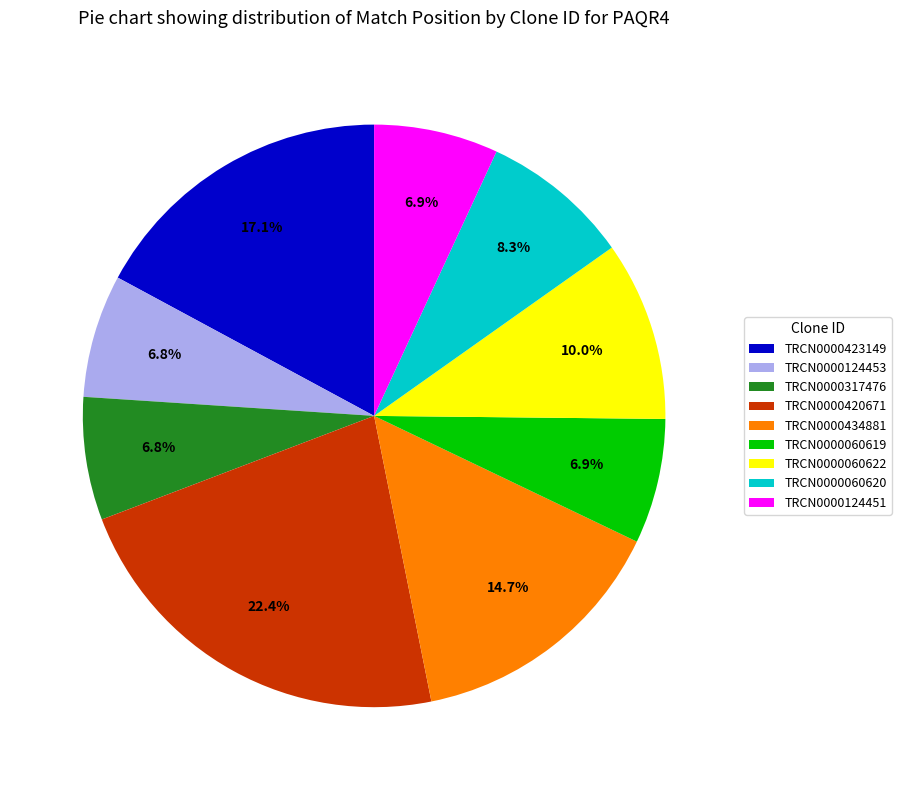

To the nearest percent, what is the difference between the TRCN0000423149 and TRCN0000317476 slice percentages?

10%